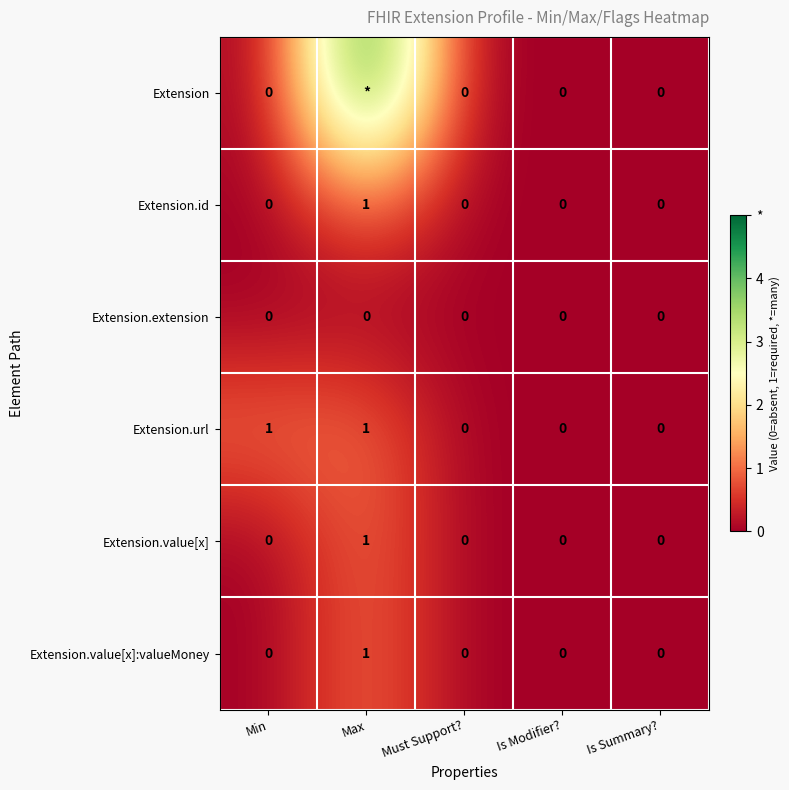

Is it true that Extension.url equals 0 at Must Support??

True